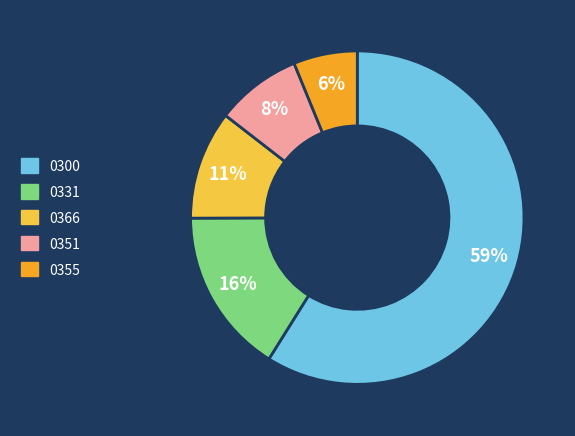

To the nearest percent, what is the average slice percentage?

20%